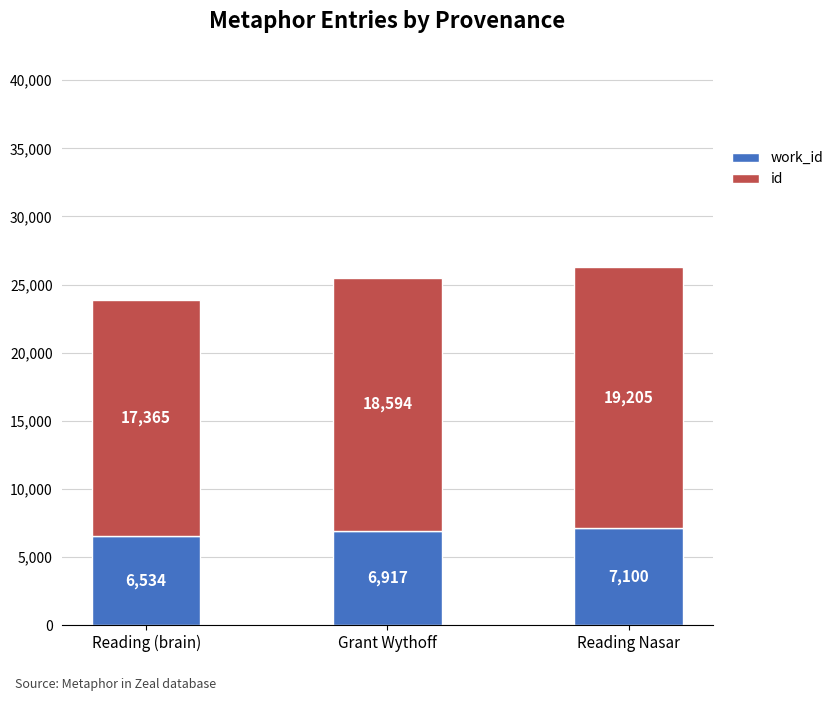

What is the total value across all series at Reading (brain)?

23899